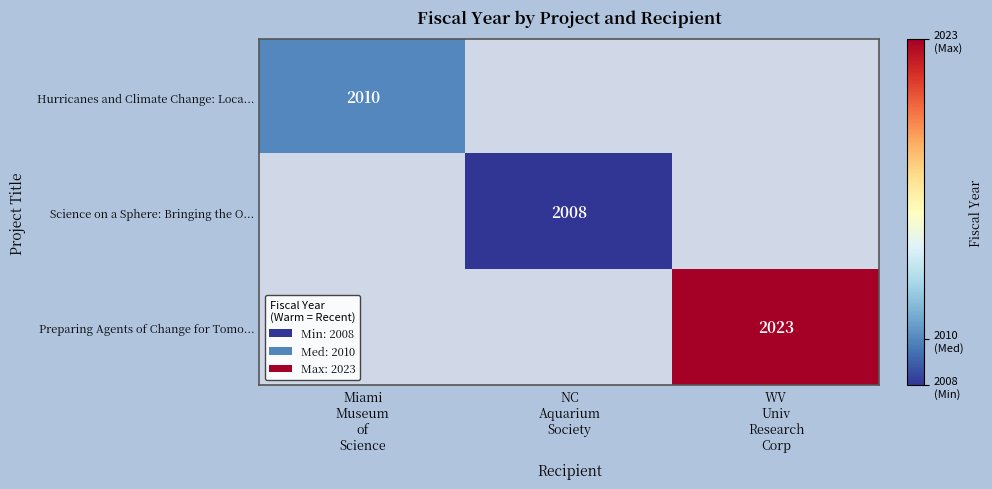

List the series in order of their peak value, highest first.

Preparing Agents of Change for Tomo..., Hurricanes and Climate Change: Loca..., Science on a Sphere: Bringing the O...